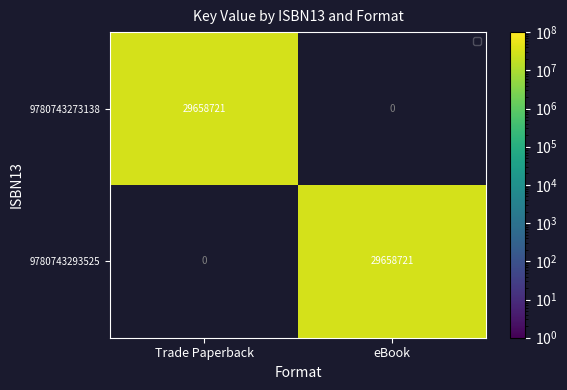

Rank the categories by 9780743293525 value from highest to lowest.

eBook, Trade Paperback